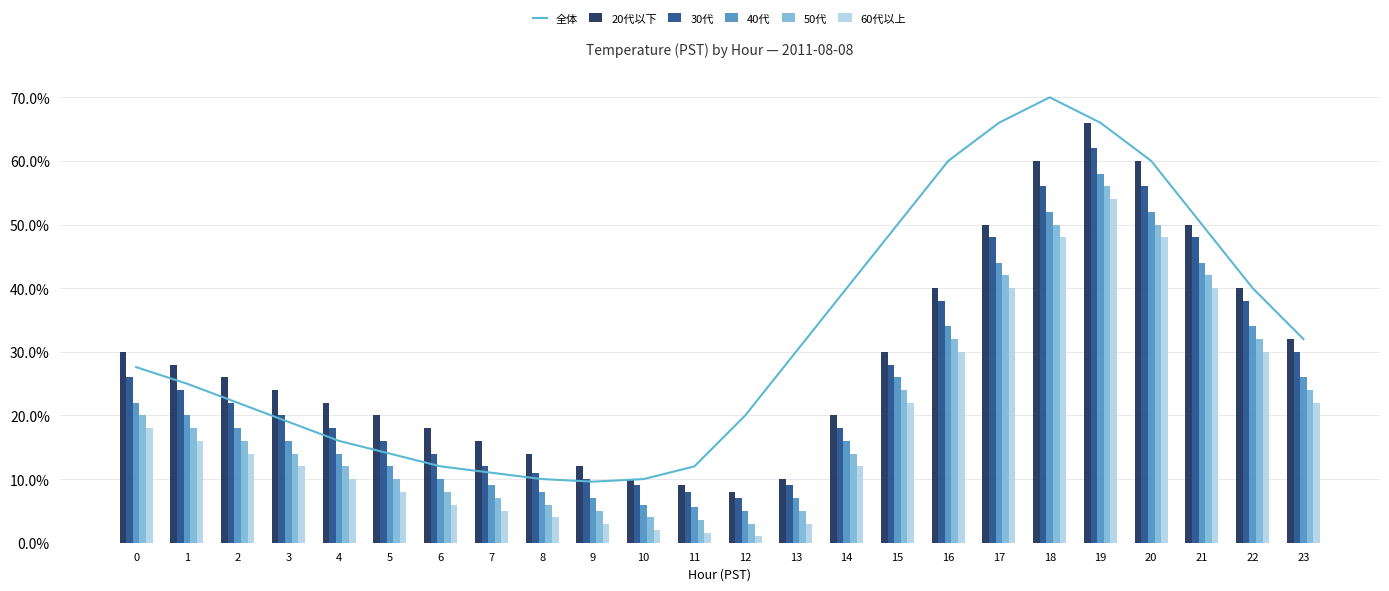

What is the maximum value shown in the chart?

0.7